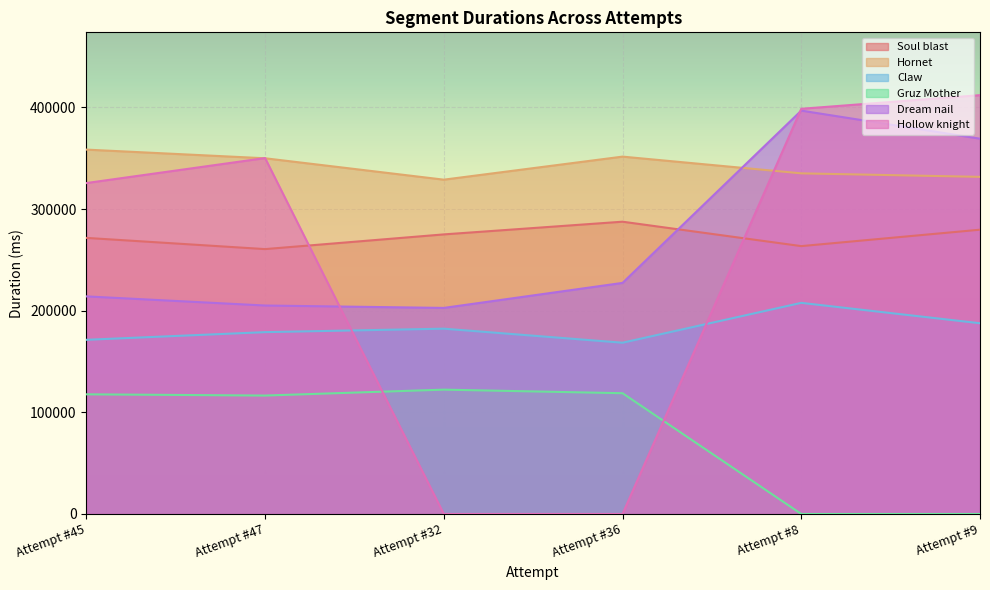

The value of Hornet at Attempt #36 is 551586. True or false?

False